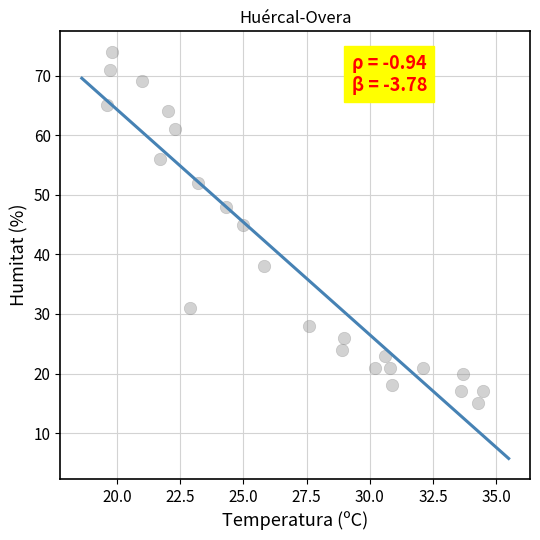

What Y value in the scatter plot is closest to 44?

45